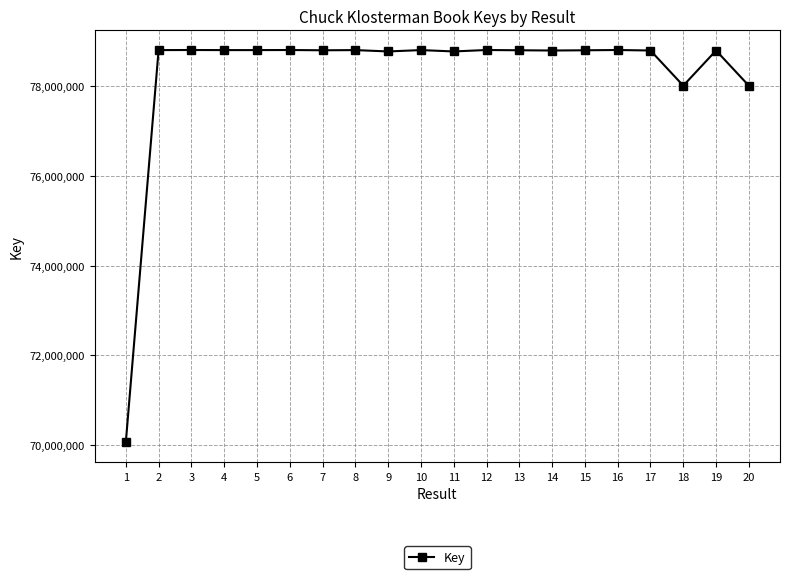

What is the difference between the values at 16 and 13?

5874